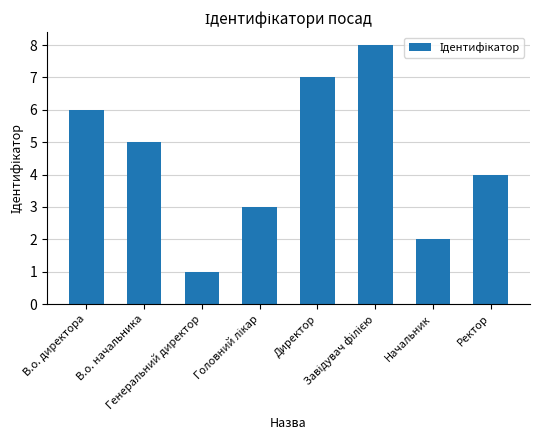

How many values are below 5?

4